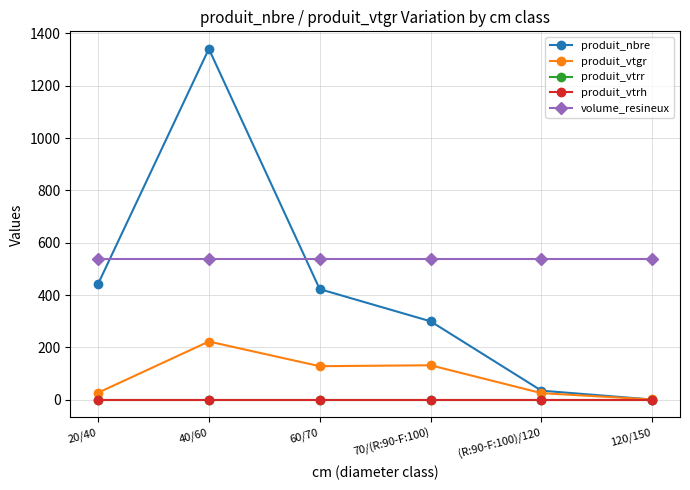

What is the total value across all series at 40/60?

2100.8